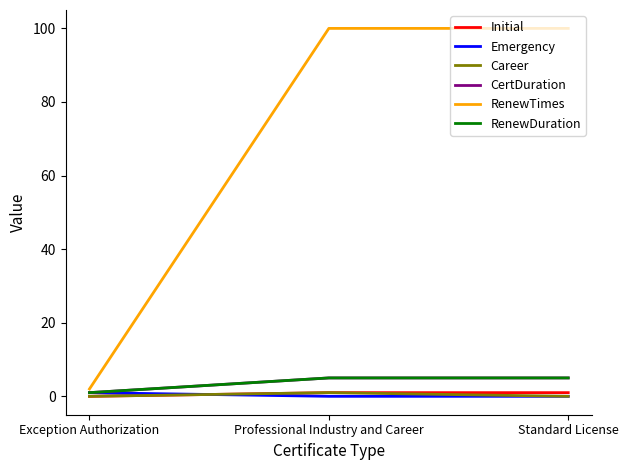

Read the Emergency value at Exception Authorization.

1